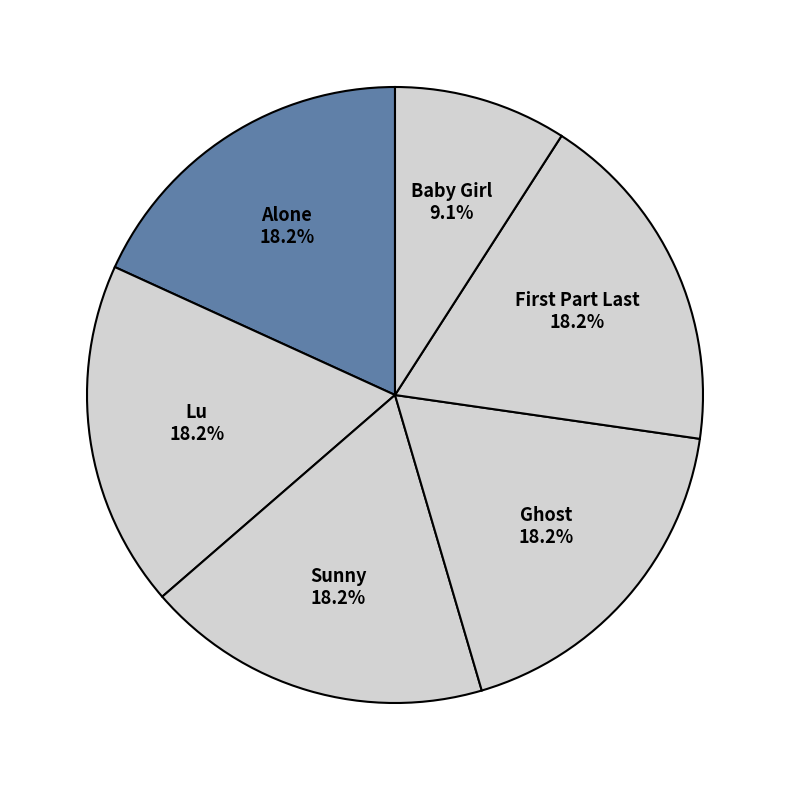

Count the number of slices in the pie.

6